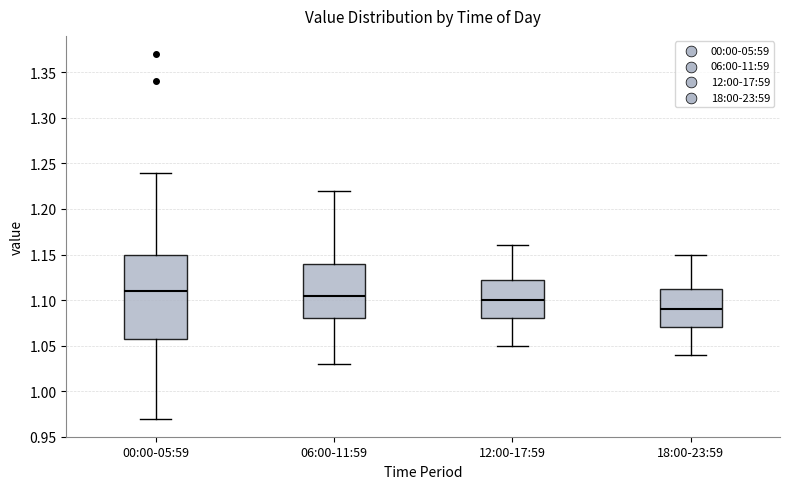

Where does the upper whisker of the box for 12:00-17:59 end on the y-axis? The values are not printed on the chart, so give them approximately, as read against the axis.

1.160